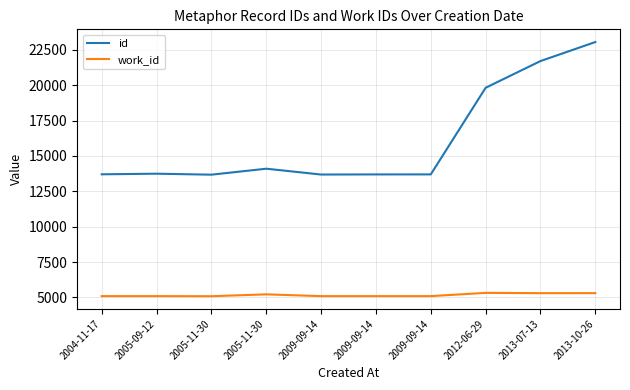

Which series has the widest spread of values?

id